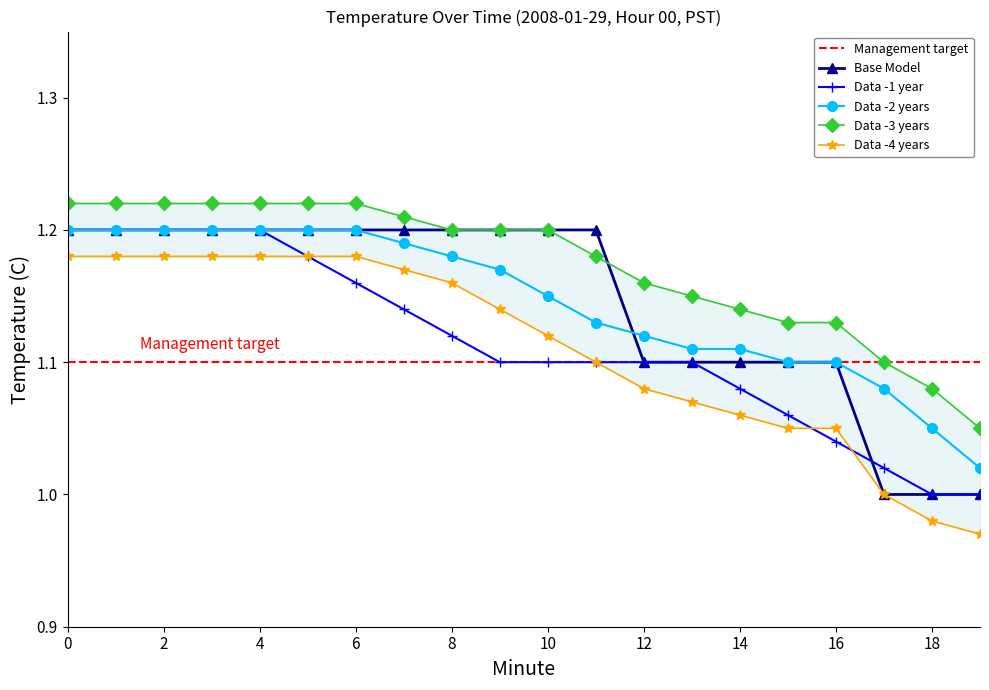

What is the sum of the Lower Bound values at 17 and 18?

2.0